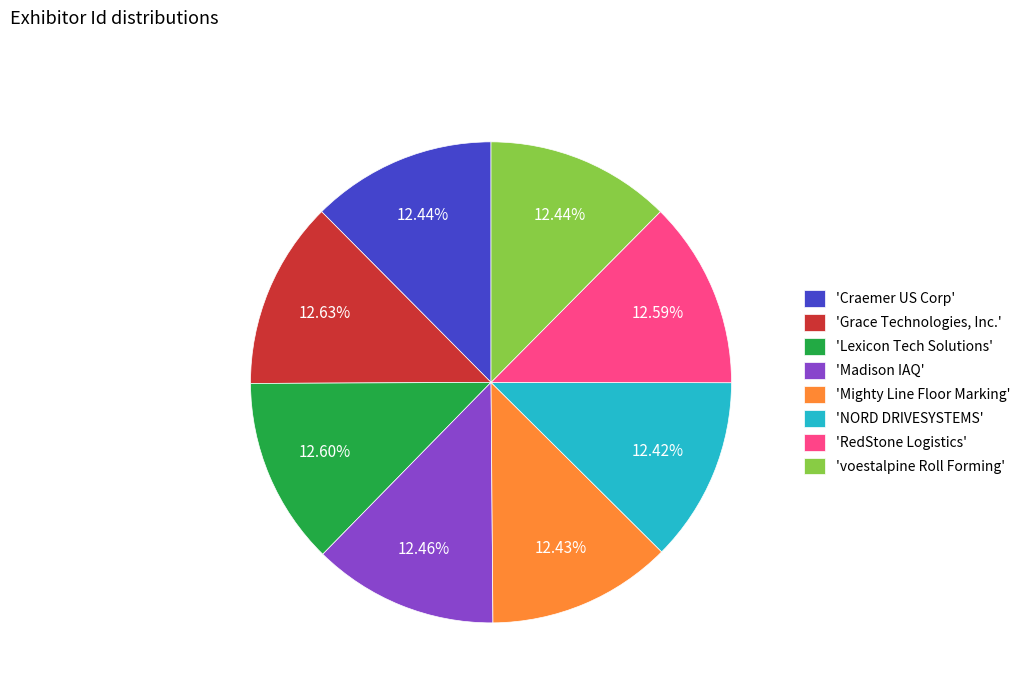

Do 'Madison IAQ' and 'Grace Technologies, Inc.' together represent more than half of the pie?

No